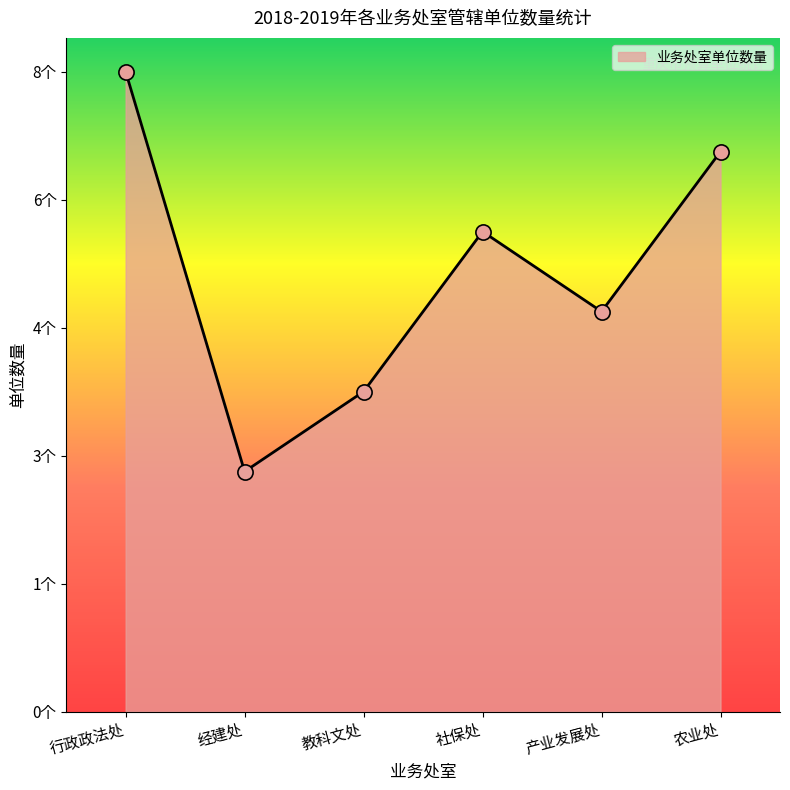

Does the chart have visible grid lines?

No